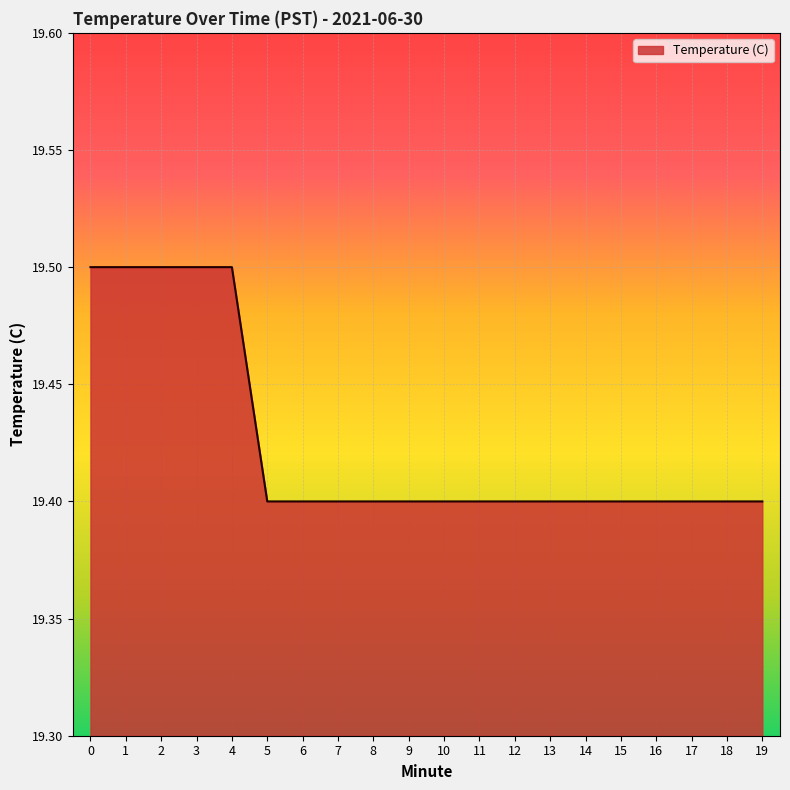

How many lines are shown in the chart?

1